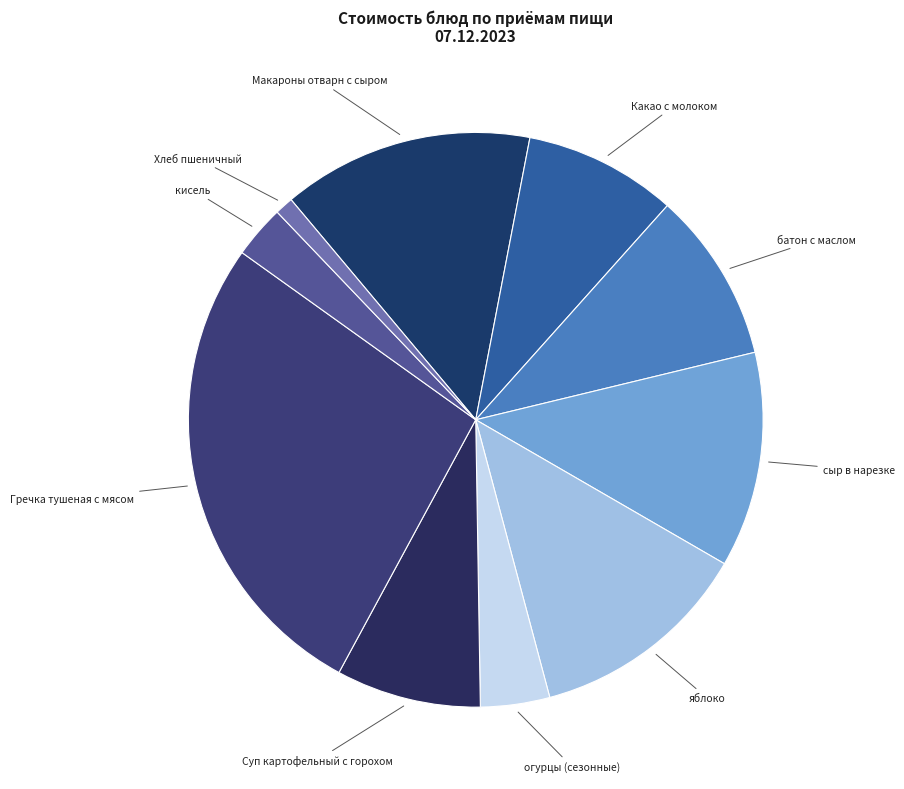

Is there any slice that represents more than half of the pie?

No